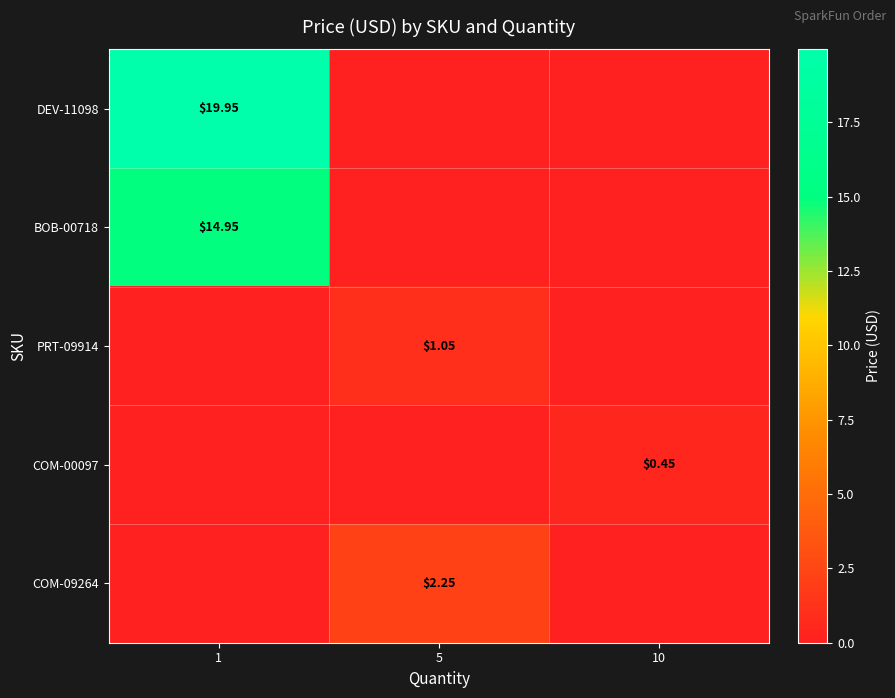

The value of COM-09264 at 1 is 0.7. True or false?

False